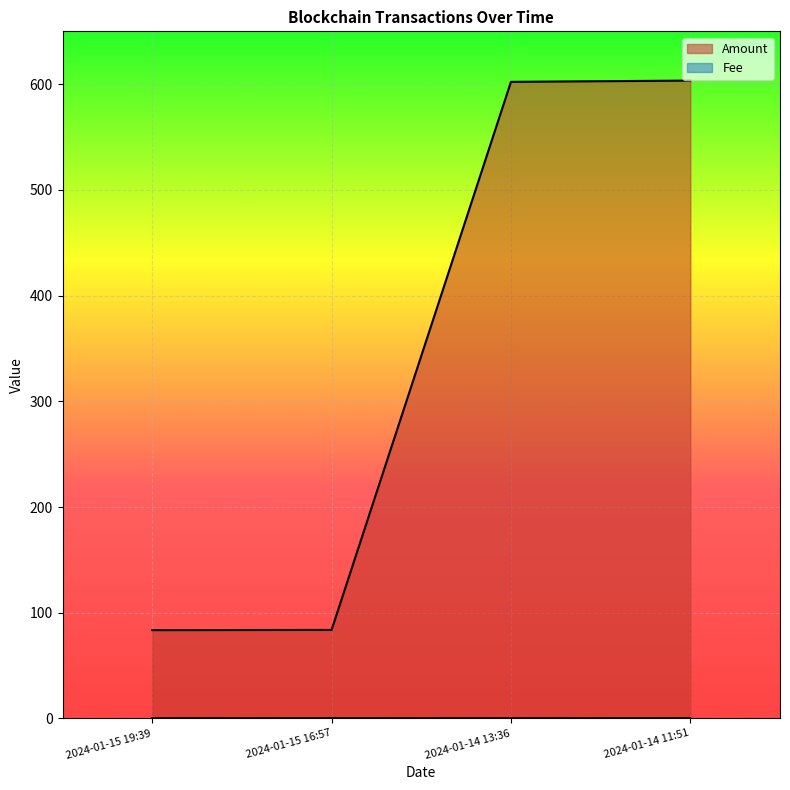

What is the label of the 2nd point from the right?

2024-01-14 13:36